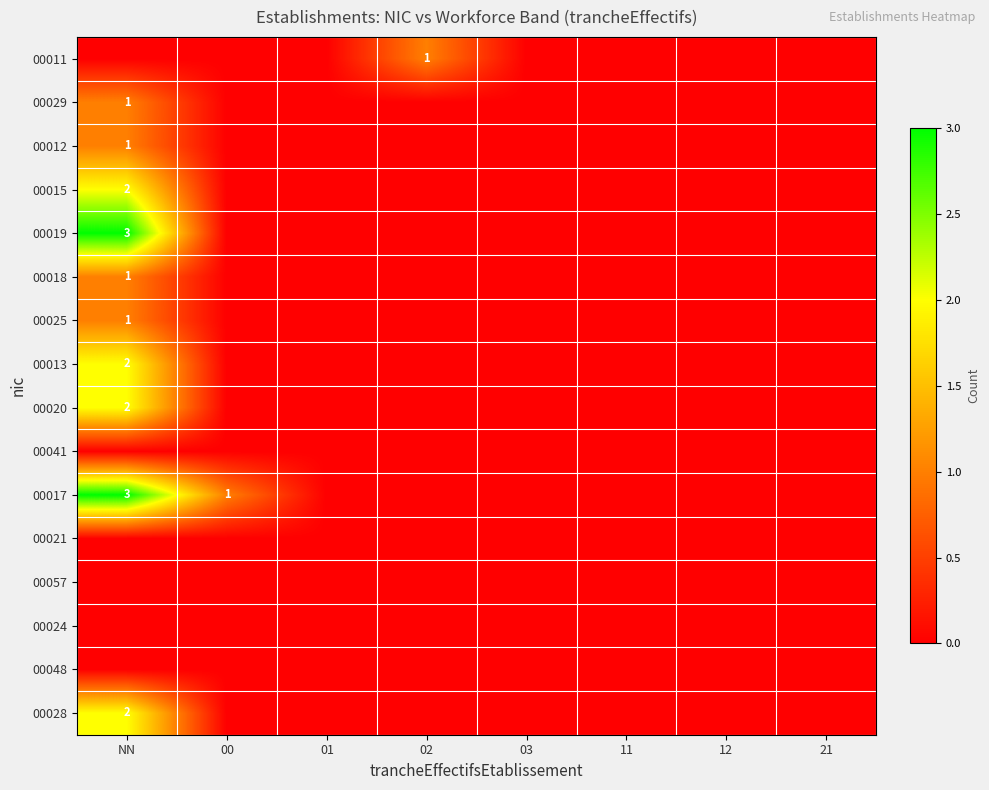

At which category is the sum across all series the highest?

NN